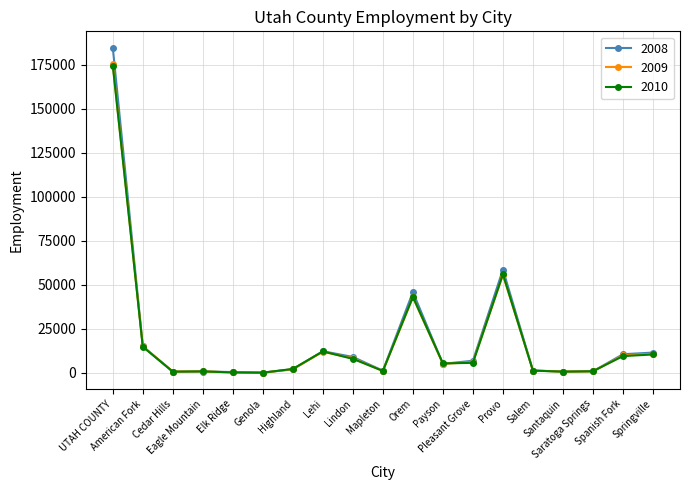

True or false: 2008 has more than 0 interior local peaks.

True